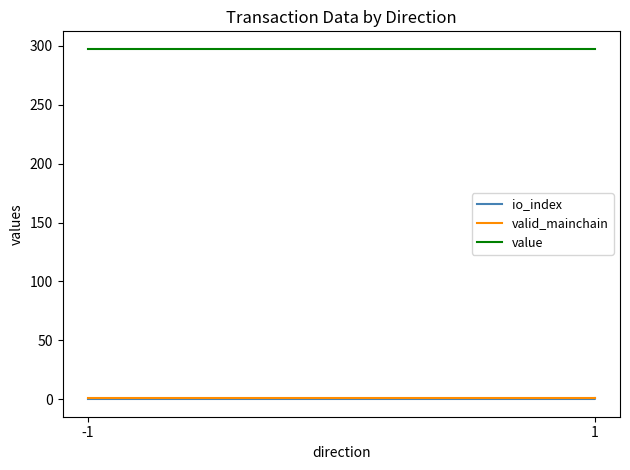

What is the difference between the maximum and second lowest values in the io_index series?

1.0